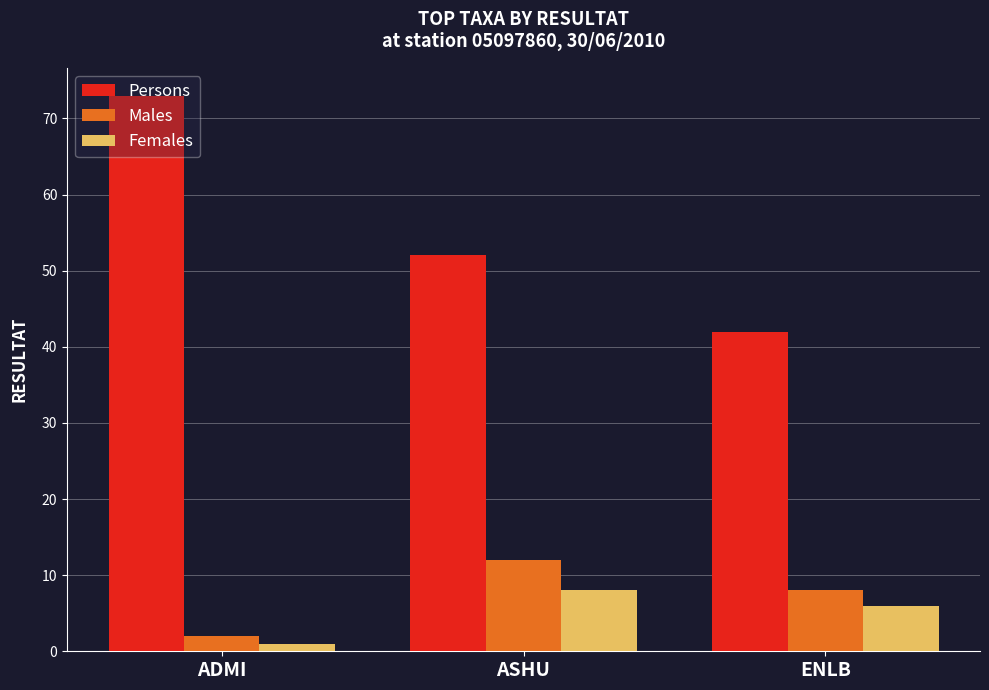

What is the label of the 1st bar from the left?

ADMI